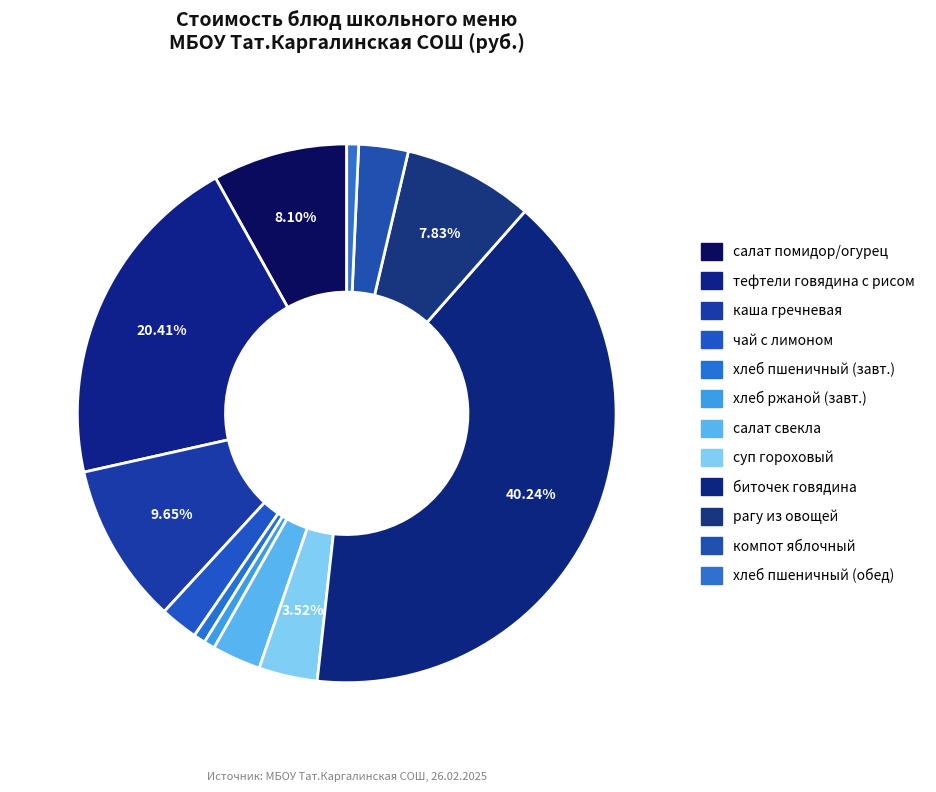

Count the number of slices in the pie.

12